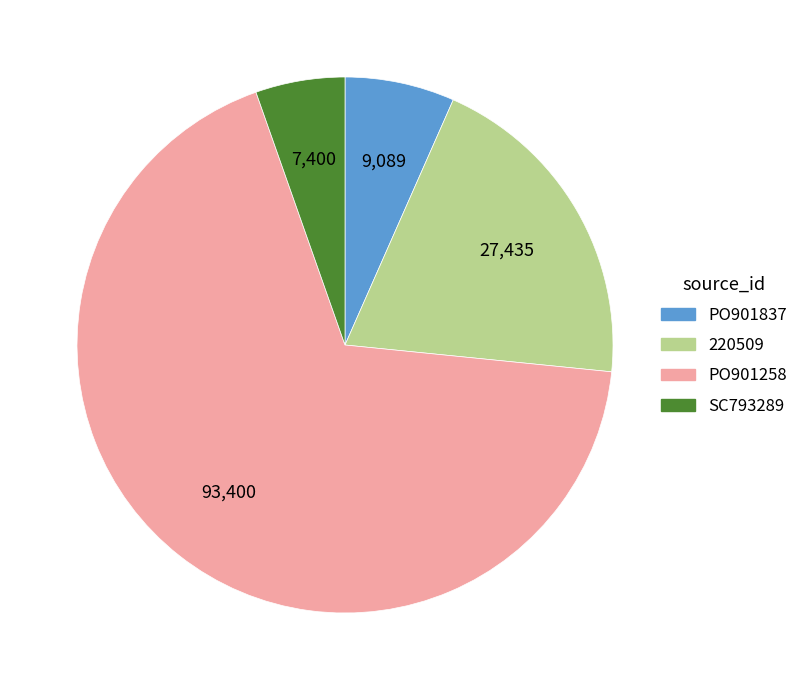

Which slice is the smallest?

SC793289